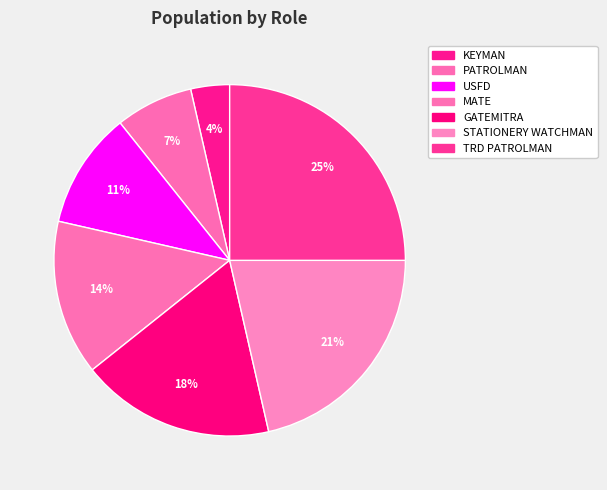

How many segments does this pie chart have?

7